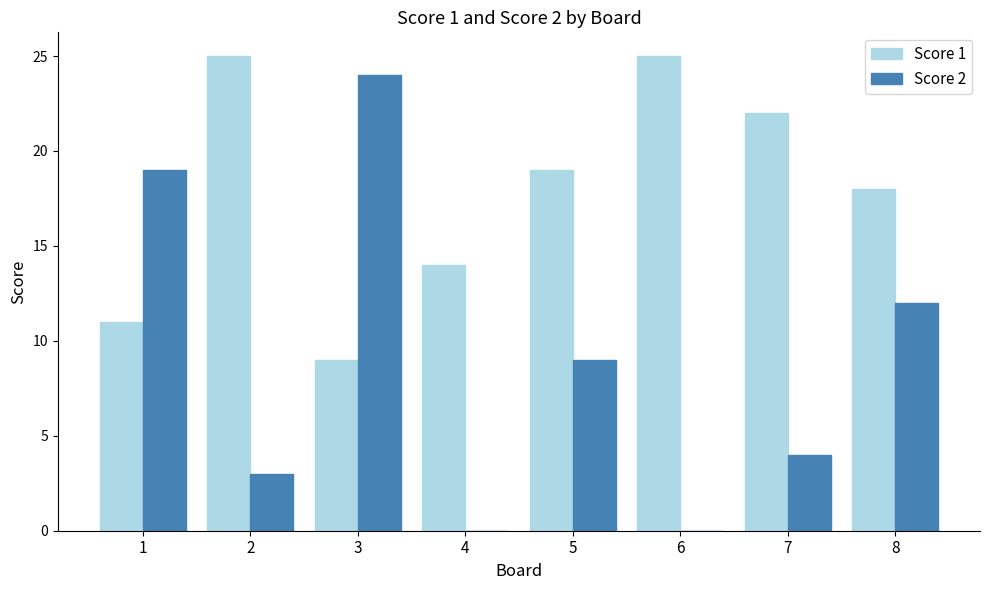

What is the maximum value shown in the chart?

25